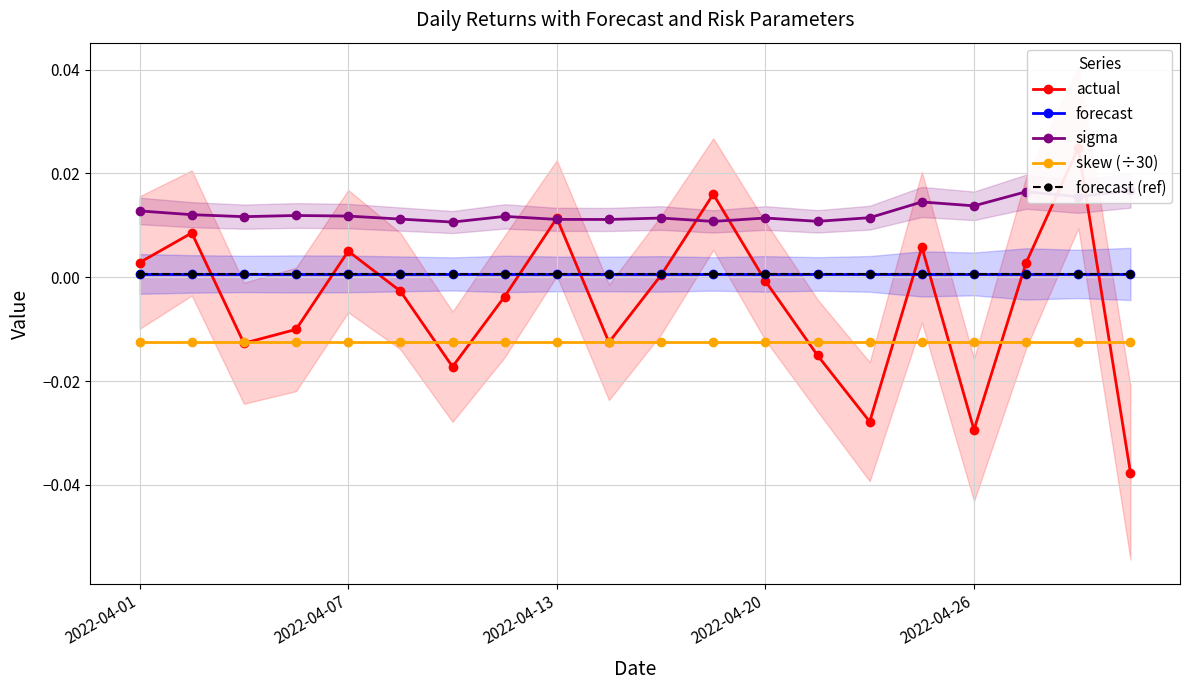

True or false: skew (÷30) has more than 0 points higher than both neighbors.

False